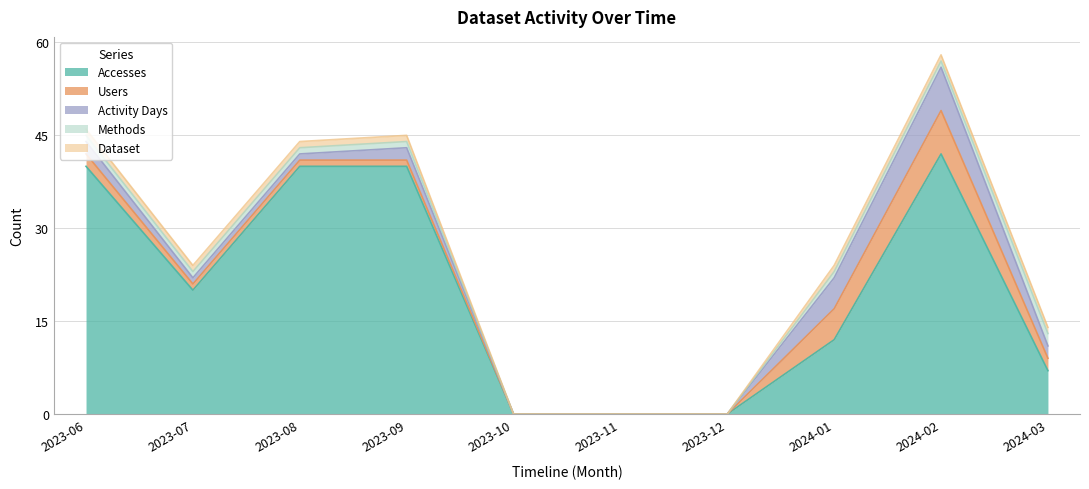

At how many categories does at least one series exceed 27?

4